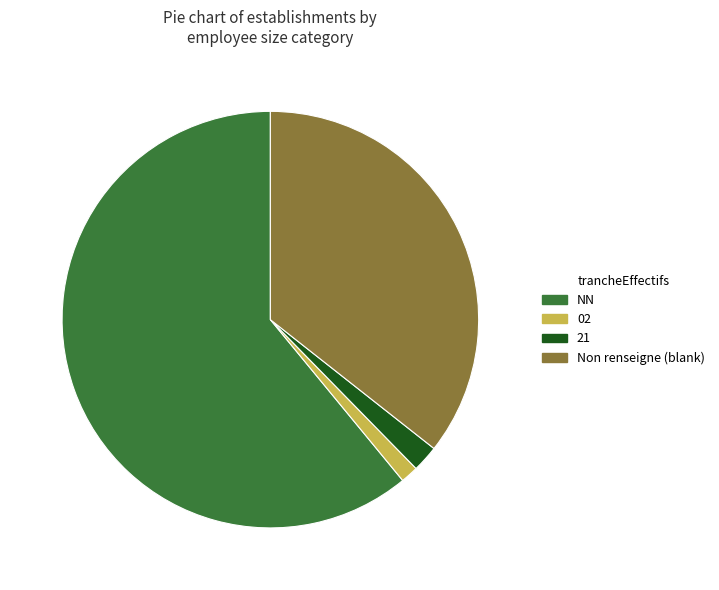

Rank the categories by value from highest to lowest.

NN, Non renseigne (blank), 21, 02